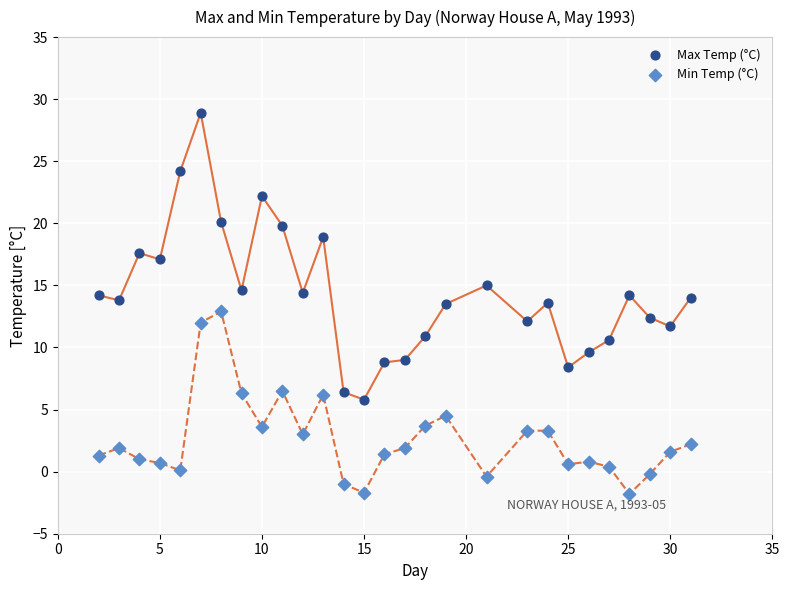

Which series contains the highest Y value?

Max Temp (°C)